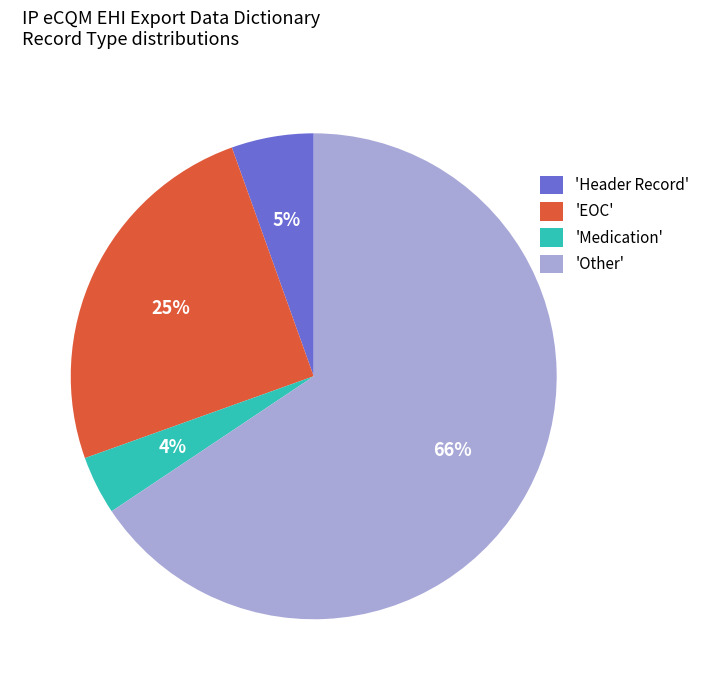

To the nearest percent, what percentage of the pie is 'Other'?

66%